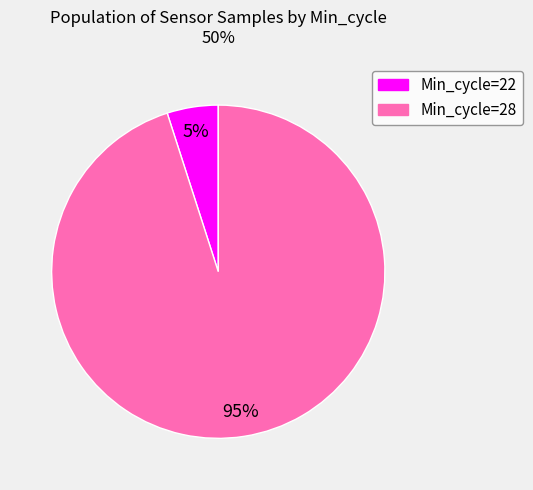

Which has a higher value, Min_cycle=28 or Min_cycle=22?

Min_cycle=28